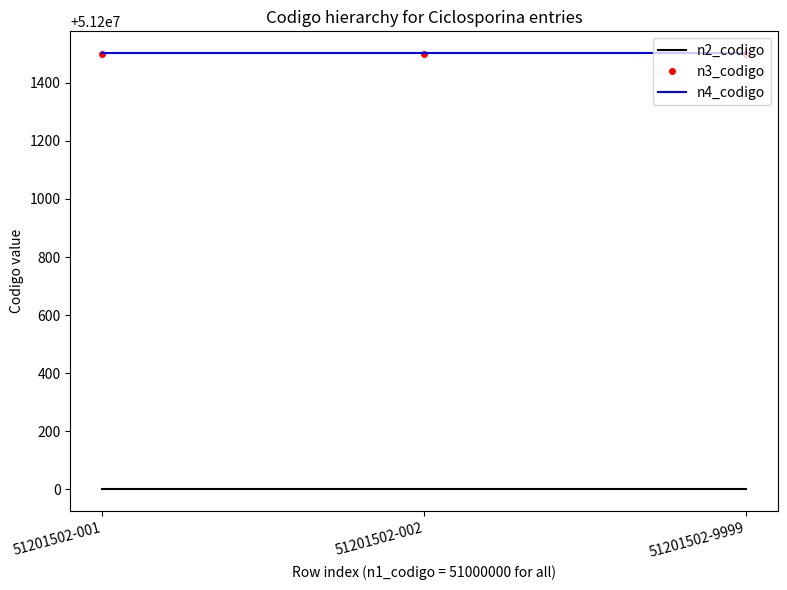

True or false: n2_codigo has a value of 51200000 at 51201502-001.

True